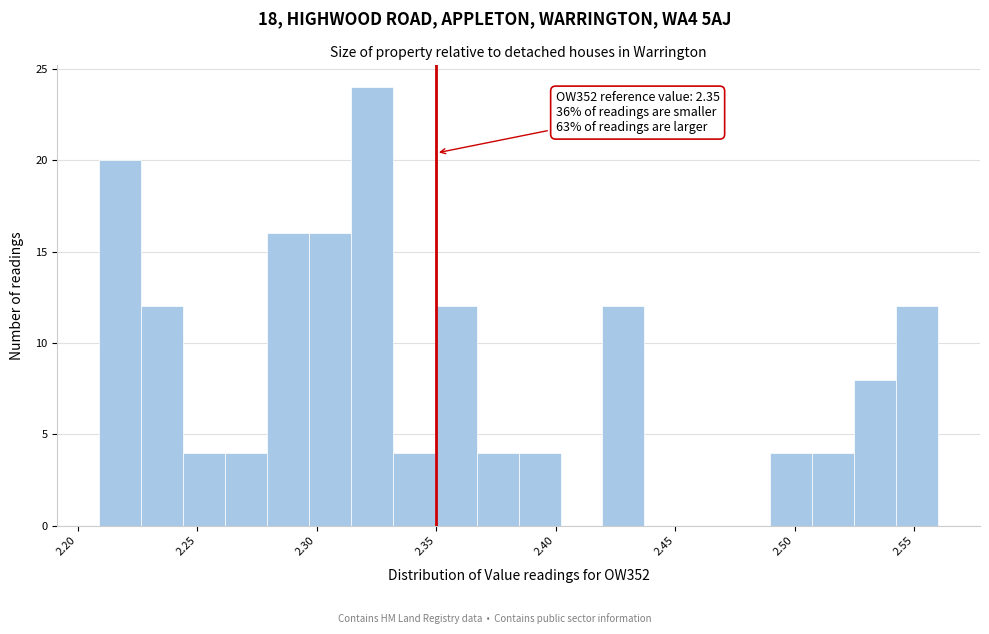

Around what value on the x-axis is the tallest bar? Give the approximate position of its centre, as read against the axis.

2.325